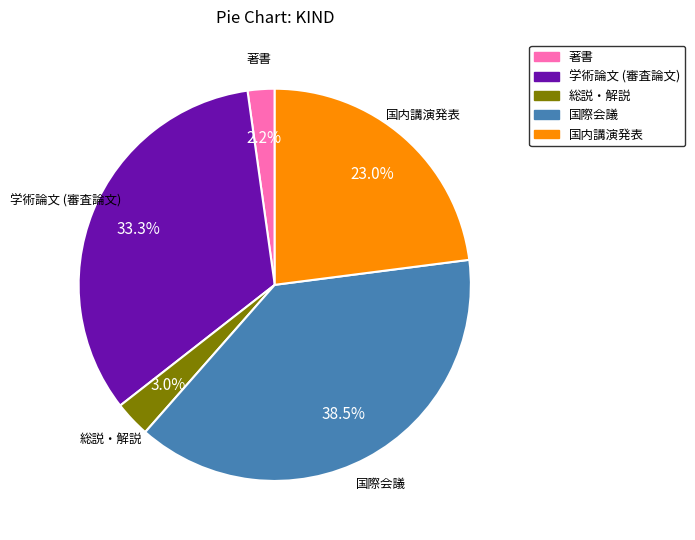

To the nearest percent, what is the average slice percentage?

20%